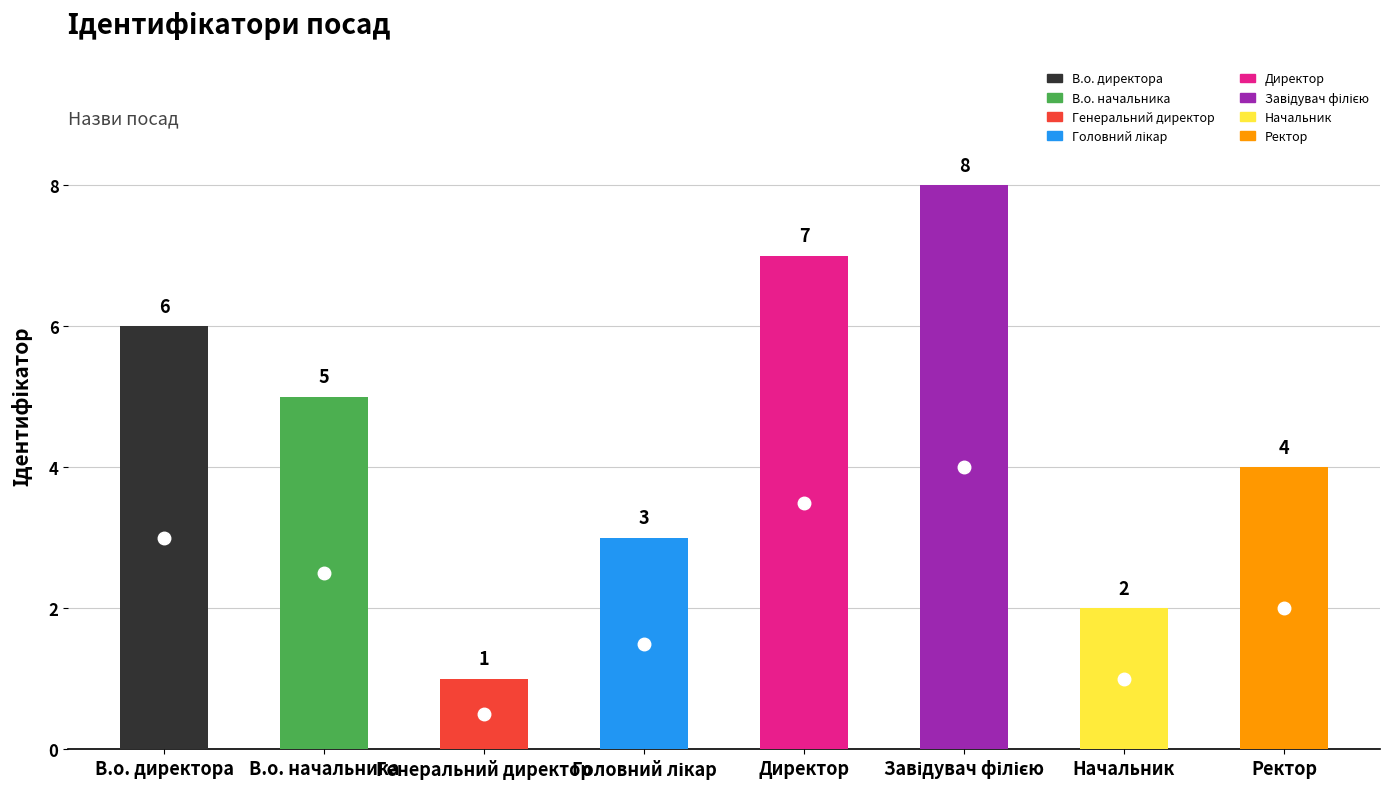

Is it true that the value at Директор is 7?

True